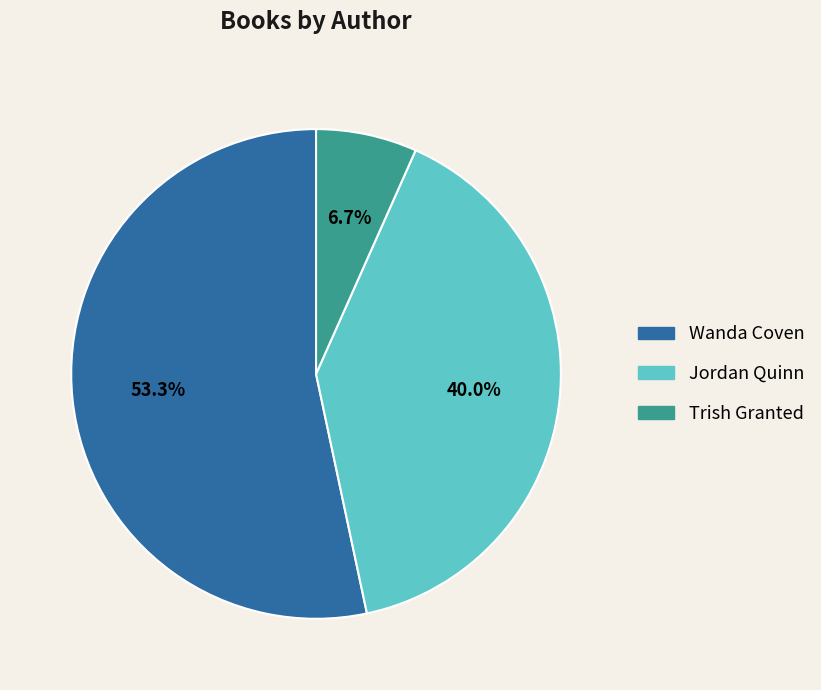

Is there a majority slice in this chart?

Yes